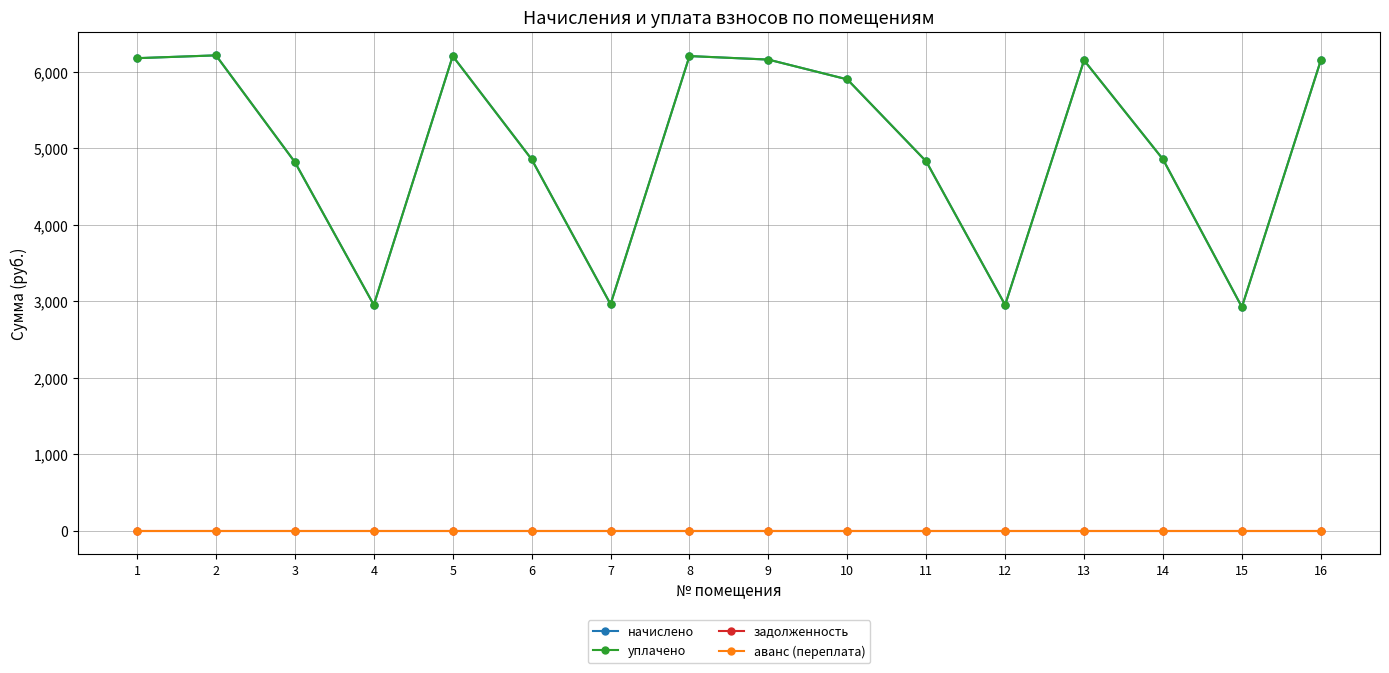

Does the chart have visible grid lines?

Yes